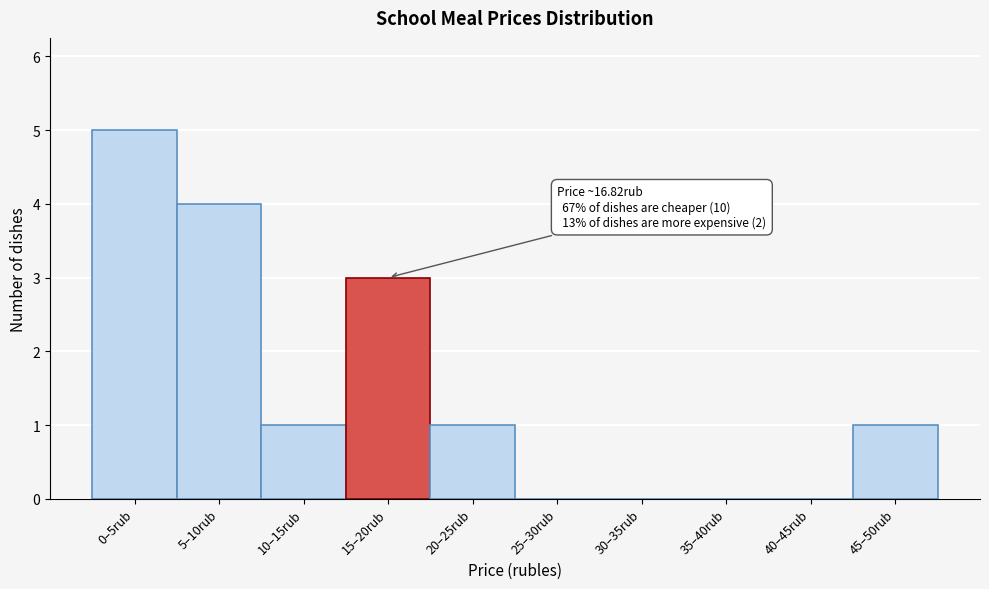

Reading left to right, transcribe all the data shown in this chart.

0–5rub=5	5–10rub=4	10–15rub=1	15–20rub=3	20–25rub=1	25–30rub=0	30–35rub=0	35–40rub=0	40–45rub=0	45–50rub=1